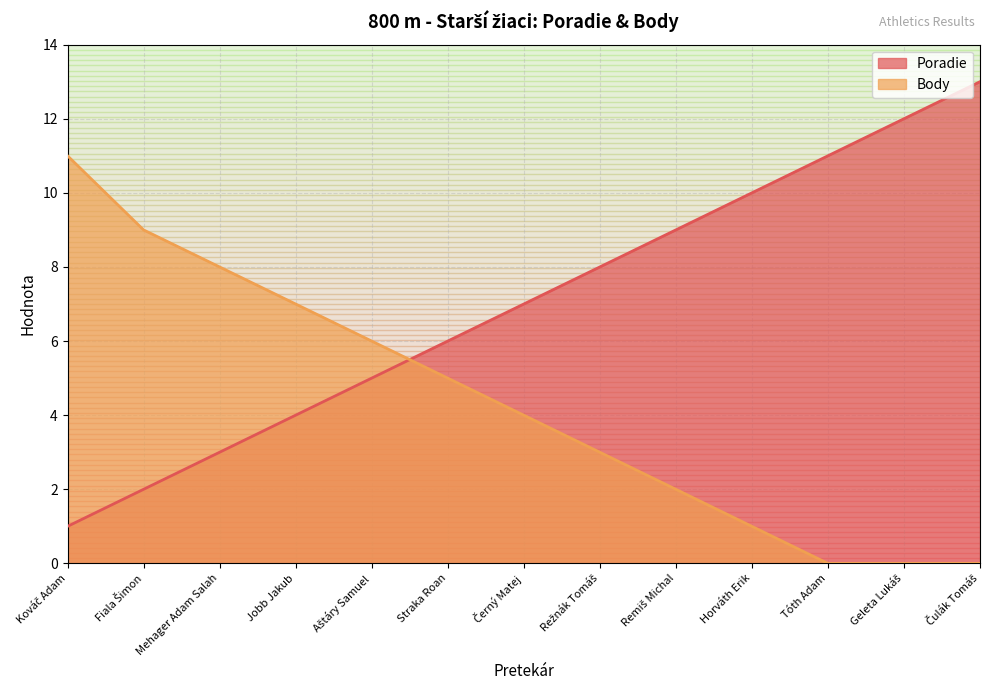

At Mehager Adam Salah, list the series in order from largest to smallest.

Body, Poradie